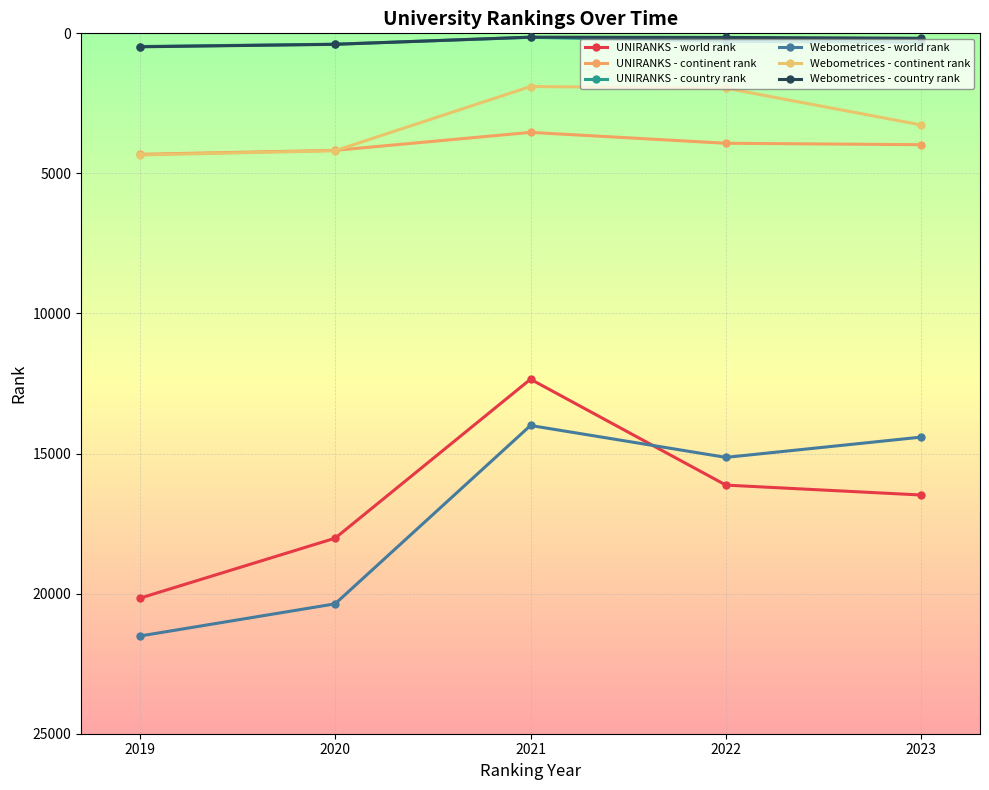

Rank the series at 2019 from lowest to highest value.

UNIRANKS - country rank, Webometrices - country rank, UNIRANKS - continent rank, Webometrices - continent rank, UNIRANKS - world rank, Webometrices - world rank